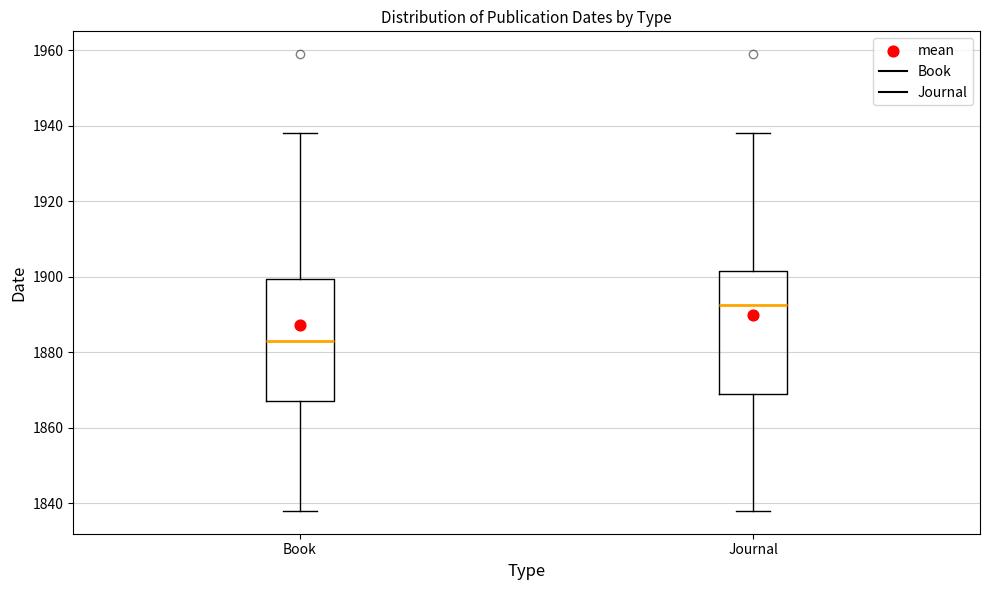

Reading left to right, transcribe this box plot: for each box, give where its median line is, the range the box spans, and where its two whiskers end, as read against the y-axis. The values are not printed on the chart, so give them approximately, as read against the axis.

Book: median 1884, box 1868 to 1900, whiskers 1838 to 1938
Journal: median 1892, box 1870 to 1902, whiskers 1838 to 1938